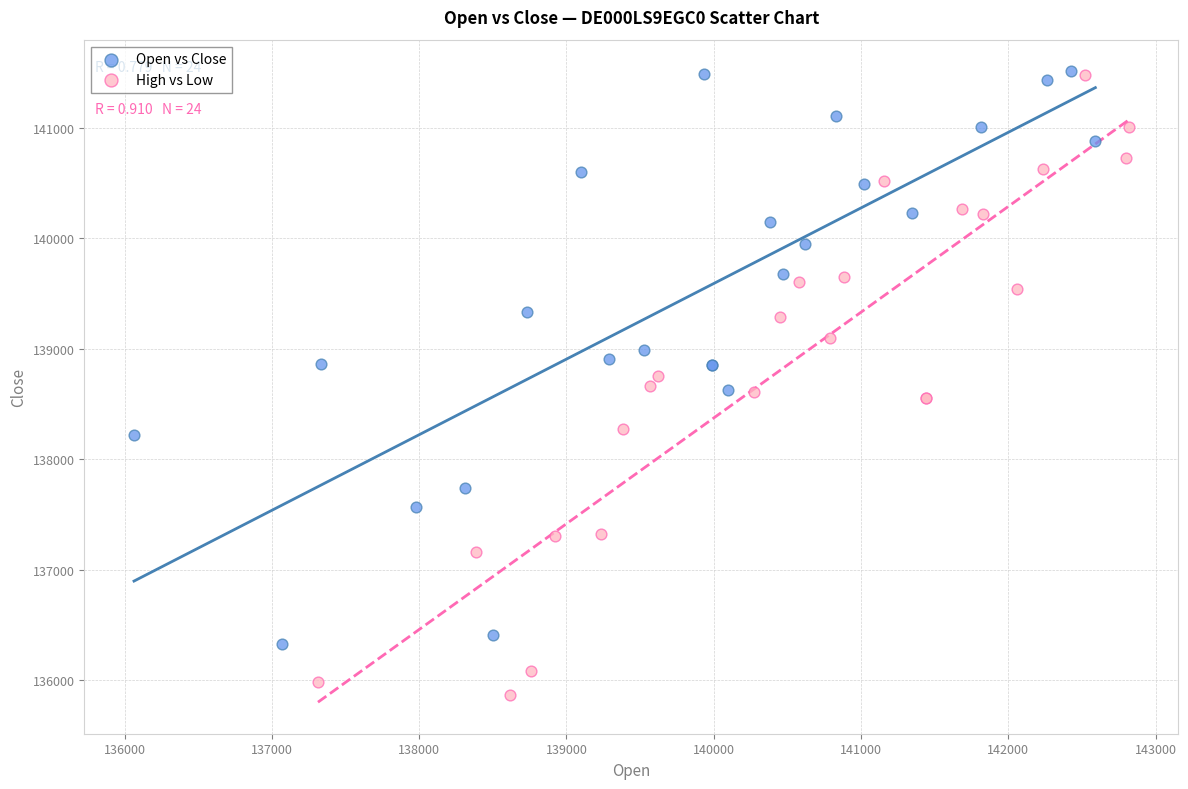

Which series has the largest Y range (max minus min)?

High vs Low